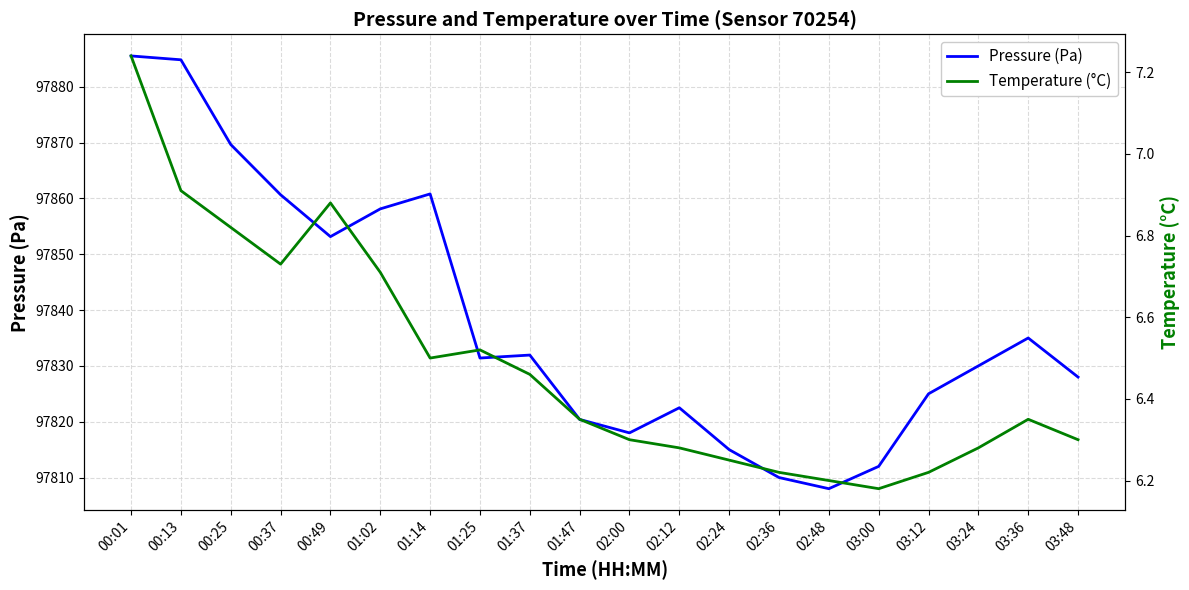

Reading right to left, transcribe all the data shown in this chart.

Pressure (Pa): 03:48=97828.0	03:36=97835.0	03:24=97830.0	03:12=97825.0	03:00=97812.0	02:48=97808.0	02:36=97810.0	02:24=97815.0	02:12=97822.5	02:00=97818.0	01:47=97820.4	01:37=97831.9	01:25=97831.4	01:14=97860.8	01:02=97858.1	00:49=97853.2	00:37=97860.7	00:25=97869.7	00:13=97884.8	00:01=97885.5
Temperature (°C): 03:48=6.3	03:36=6.3	03:24=6.3	03:12=6.2	03:00=6.2	02:48=6.2	02:36=6.2	02:24=6.2	02:12=6.3	02:00=6.3	01:47=6.3	01:37=6.5	01:25=6.5	01:14=6.5	01:02=6.7	00:49=6.9	00:37=6.7	00:25=6.8	00:13=6.9	00:01=7.2